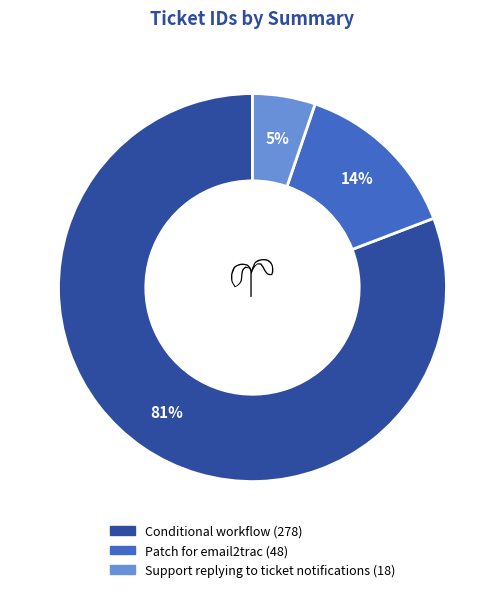

Is the sum of Support replying to ticket notifications and Patch for email2trac greater than half?

No